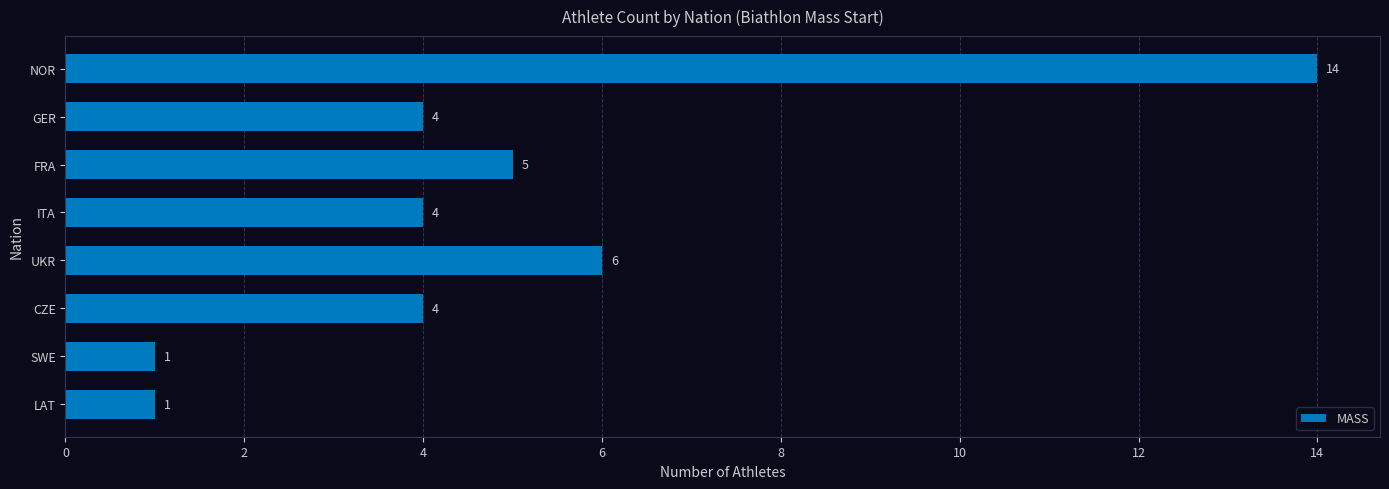

What is the change in value from NOR to GER?

-10